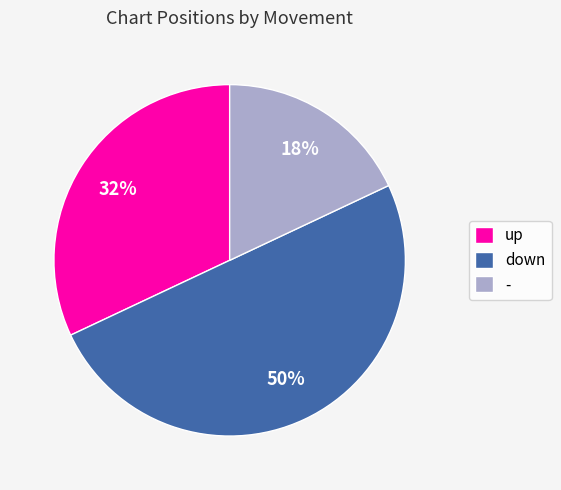

To the nearest percent, what is the average slice percentage?

33%